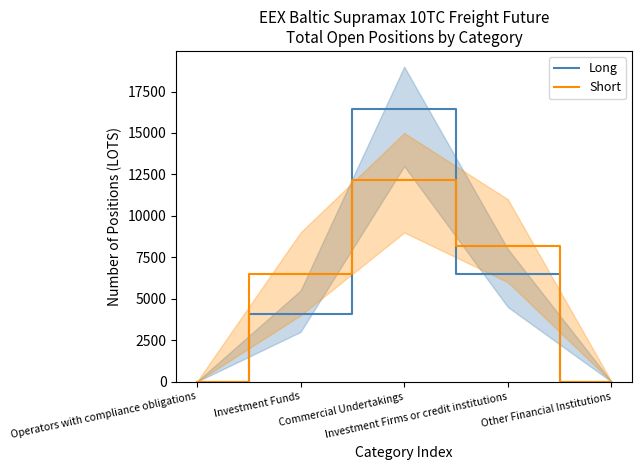

List the series in order of their overall mean, highest first.

Long, Short